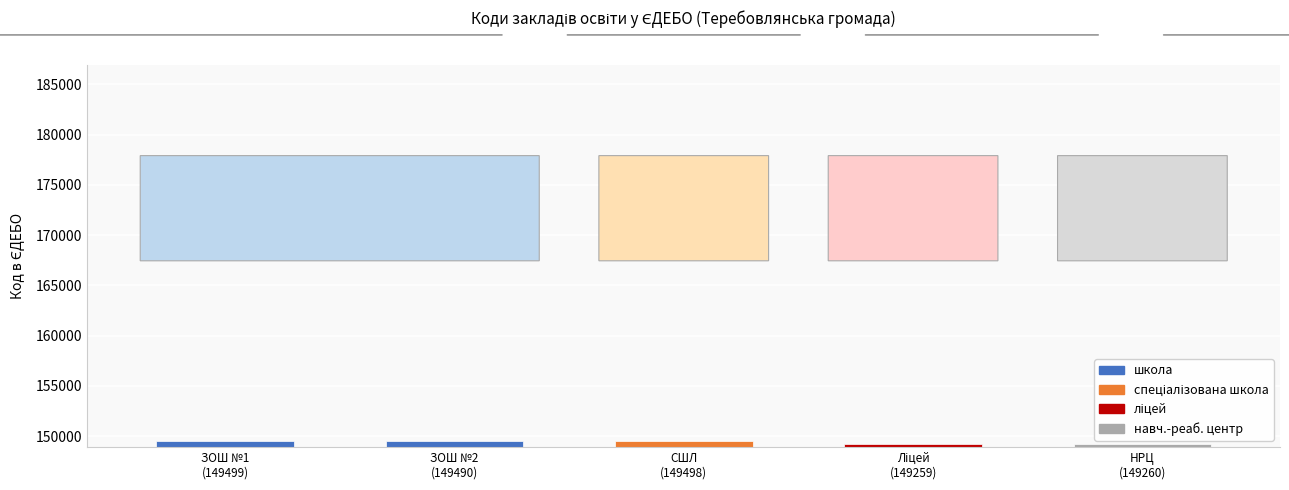

What is the smallest value displayed?

149259